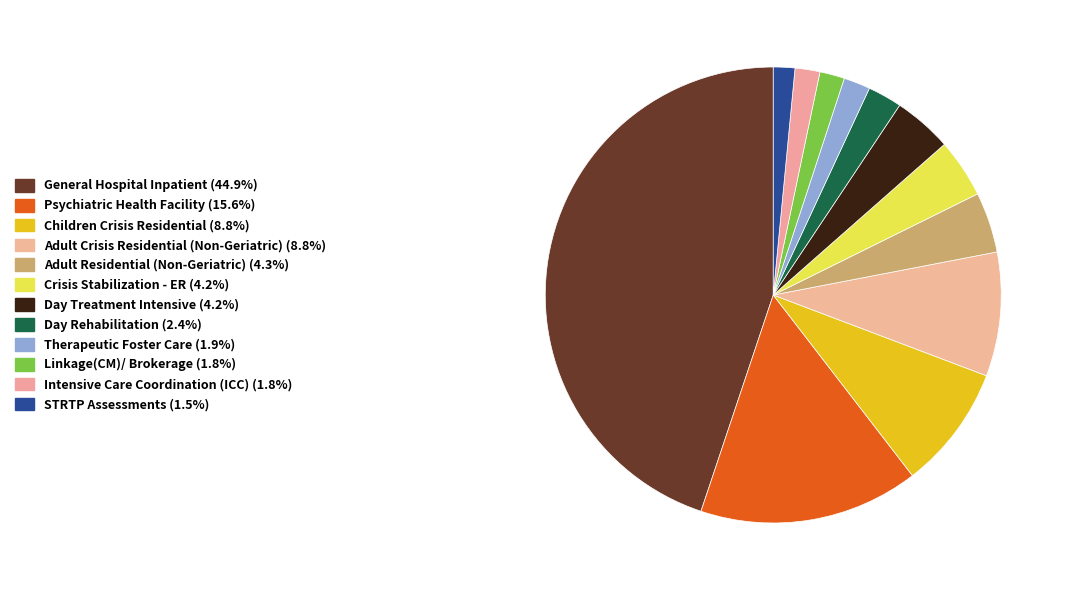

What is the smallest slice in the pie chart?

STRTP Assessments